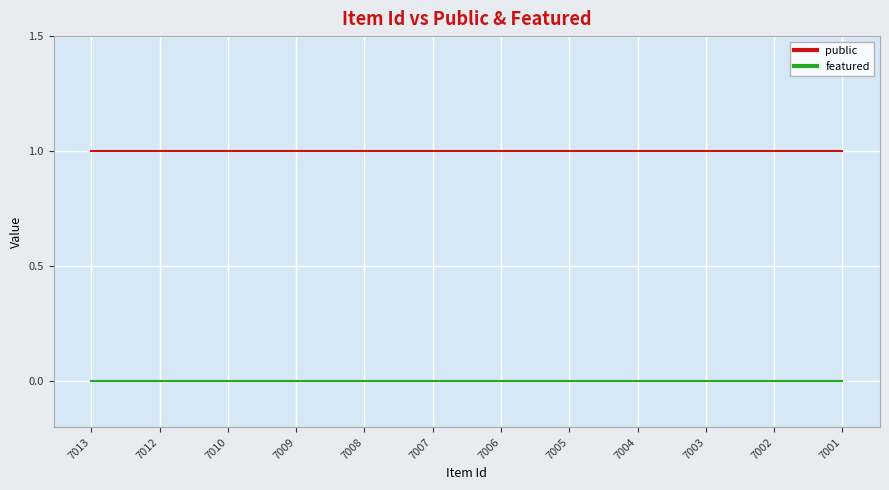

List the series in order of their peak value, lowest first.

featured, public